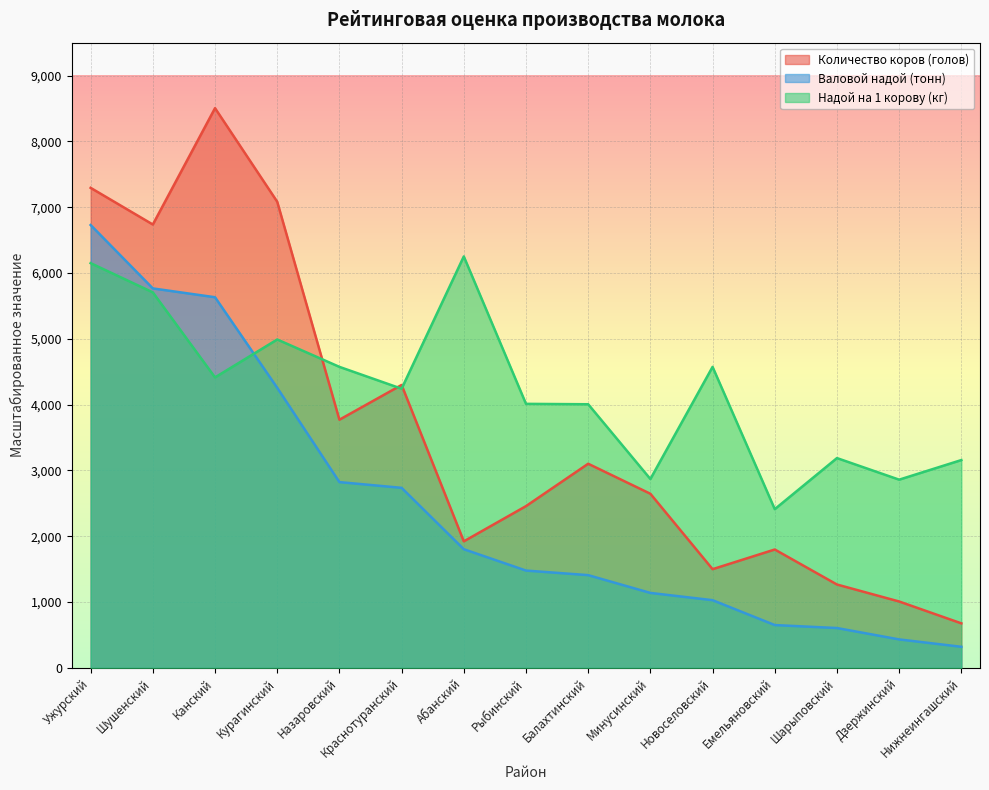

Which has a higher value, Нижнеингашский or Ужурский?

Ужурский